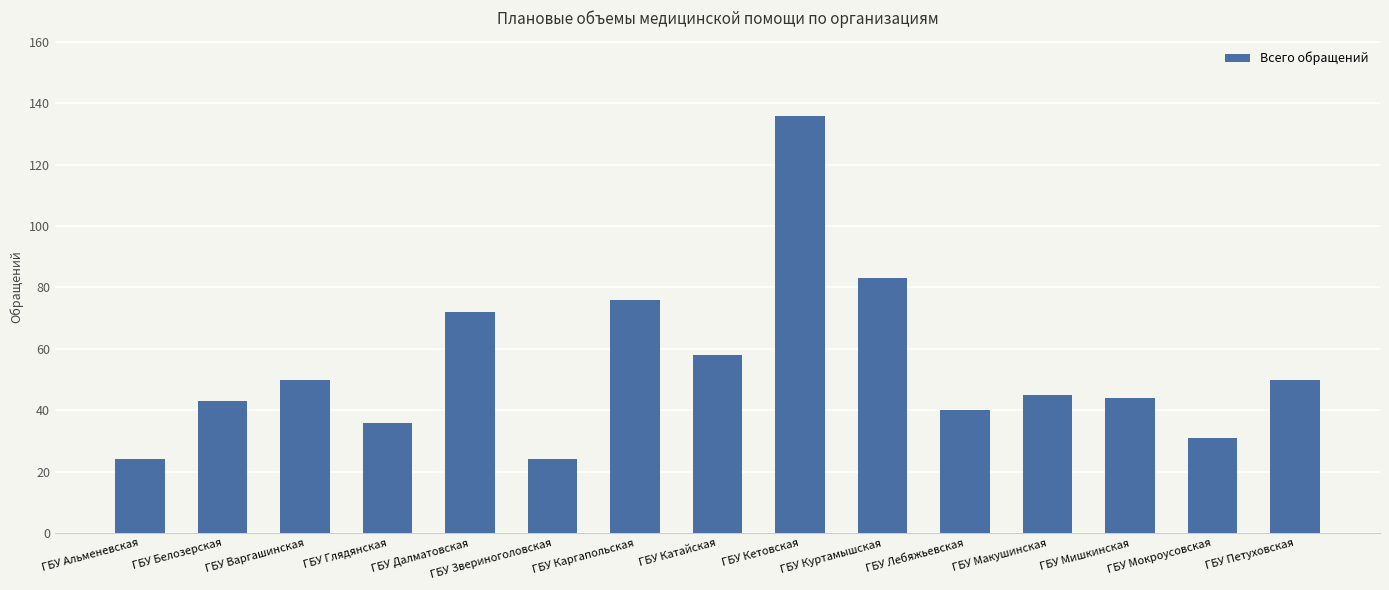

Approximately how many times larger is the value at ГБУ Варгашинская compared to ГБУ Кетовская?

0.4